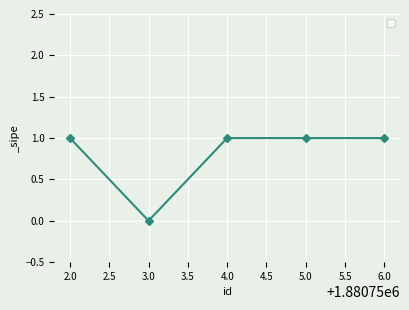

What is the sum of all values?

4